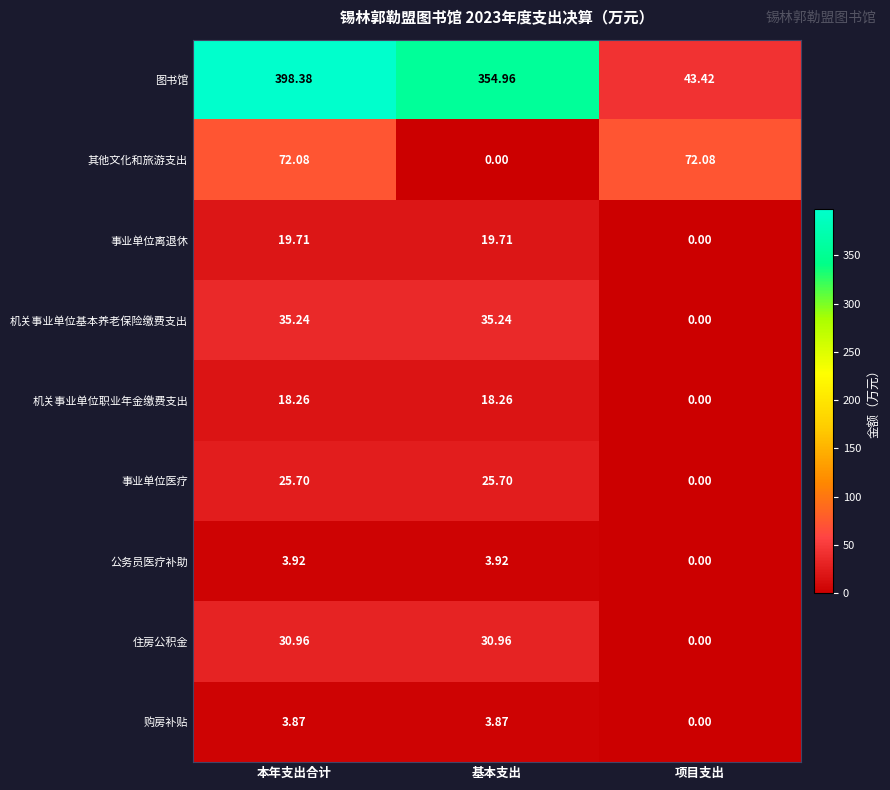

At which label is 机关事业单位职业年金缴费支出 closest to 9?

项目支出